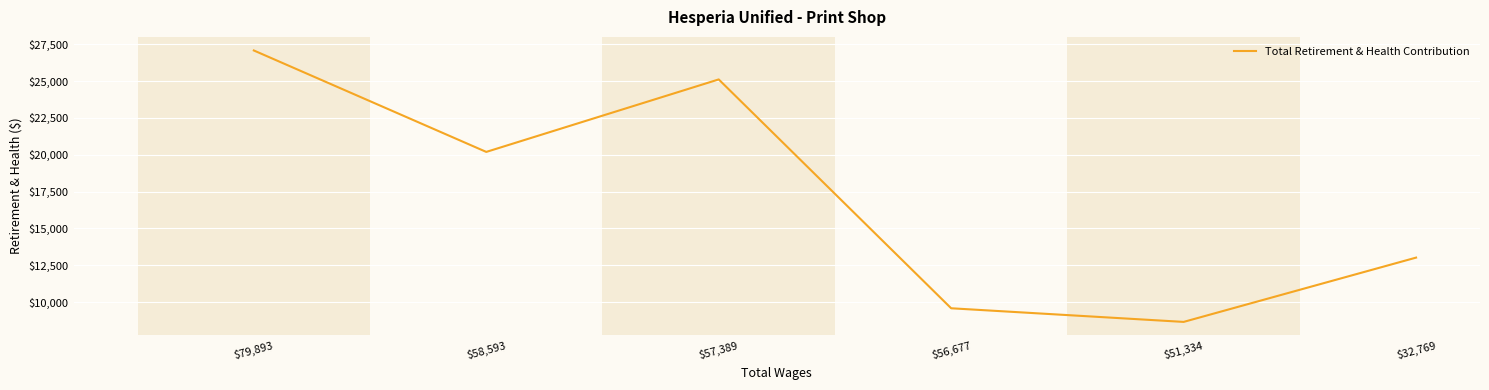

Reading left to right, transcribe all the data shown in this chart.

$79,893=27072	$58,593=20189	$57,389=25107	$56,677=9581	$51,334=8656	$32,769=13018